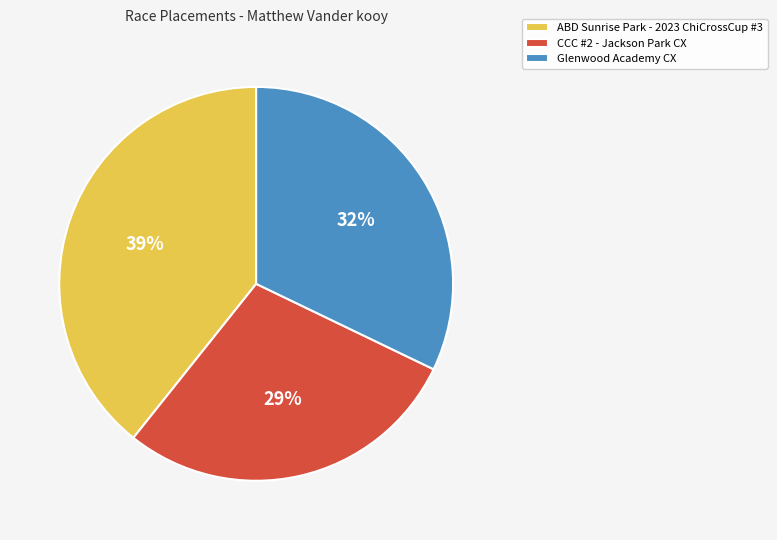

Which slice is the smallest?

CCC #2 - Jackson Park CX